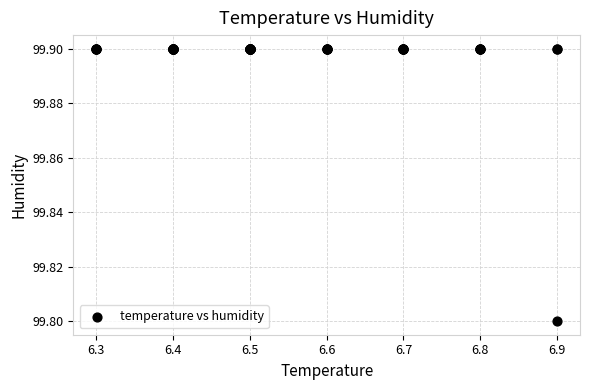

What Y value in the scatter plot is closest to 99?

99.8